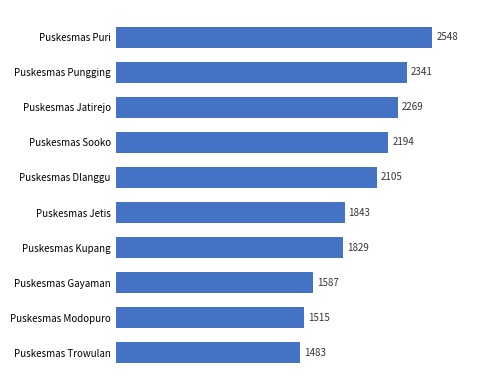

What is the ratio of the value at Puskesmas Modopuro to the value at Puskesmas Kupang?

0.8